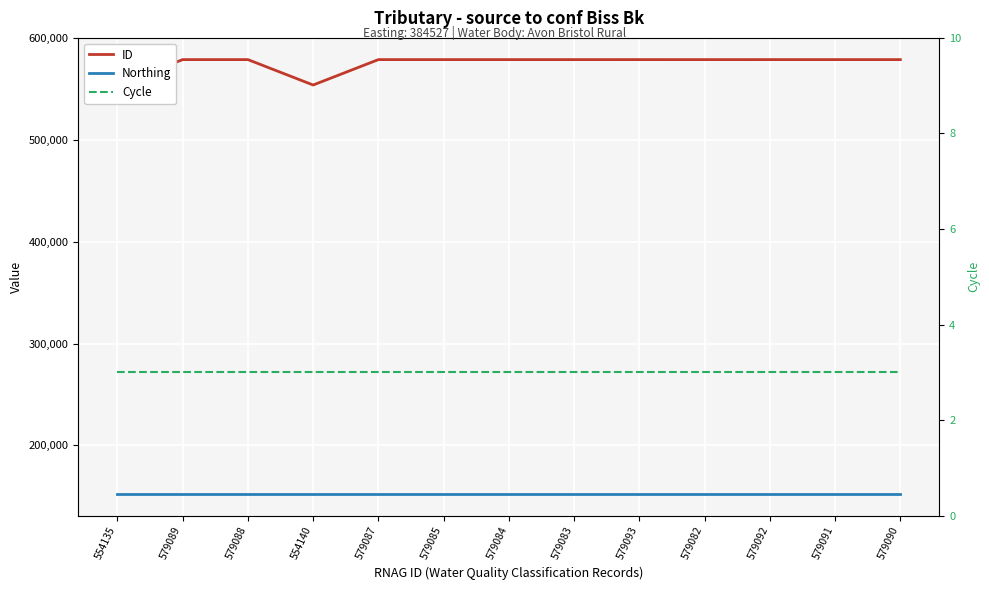

Reading right to left, transcribe all the data shown in this chart.

ID: 579090	579091	579092	579082	579093	579083	579084	579085	579087	554140	579088	579089	554135
Northing: 152404	152404	152404	152404	152404	152404	152404	152404	152404	152404	152404	152404	152404
Cycle: 3	3	3	3	3	3	3	3	3	3	3	3	3